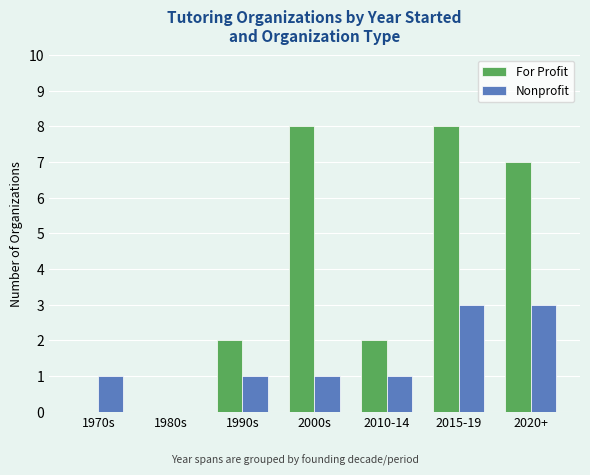

What is the maximum value shown in the chart?

8